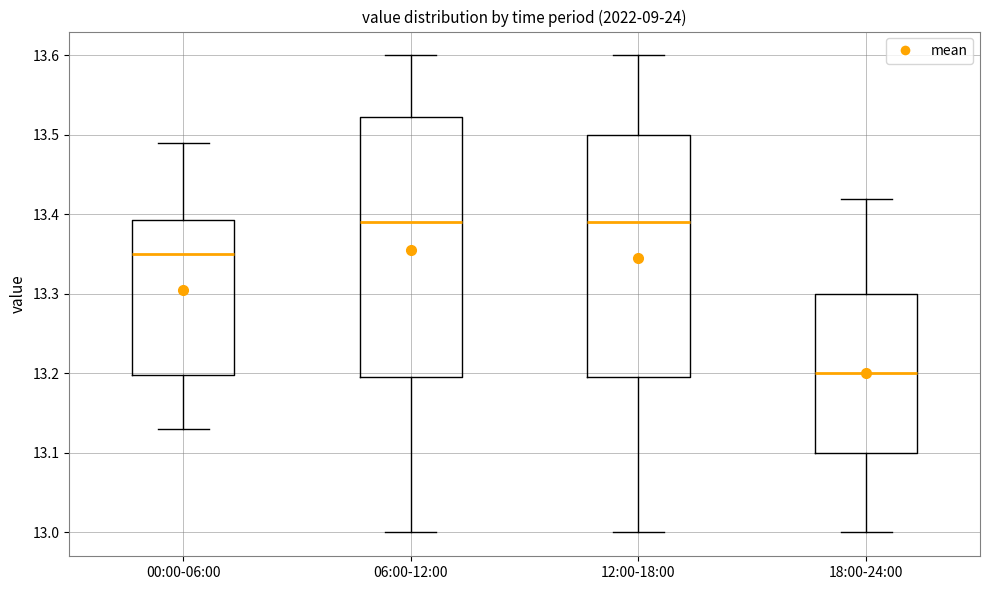

Reading left to right, transcribe this box plot: for each box, give where its median line is, the range the box spans, and where its two whiskers end, as read against the y-axis. The values are not printed on the chart, so give them approximately, as read against the axis.

00:00-06:00: median 13.35, box 13.20 to 13.39, whiskers 13.13 to 13.49
06:00-12:00: median 13.39, box 13.20 to 13.52, whiskers 13.00 to 13.60
12:00-18:00: median 13.39, box 13.20 to 13.50, whiskers 13.00 to 13.60
18:00-24:00: median 13.20, box 13.10 to 13.30, whiskers 13.00 to 13.42